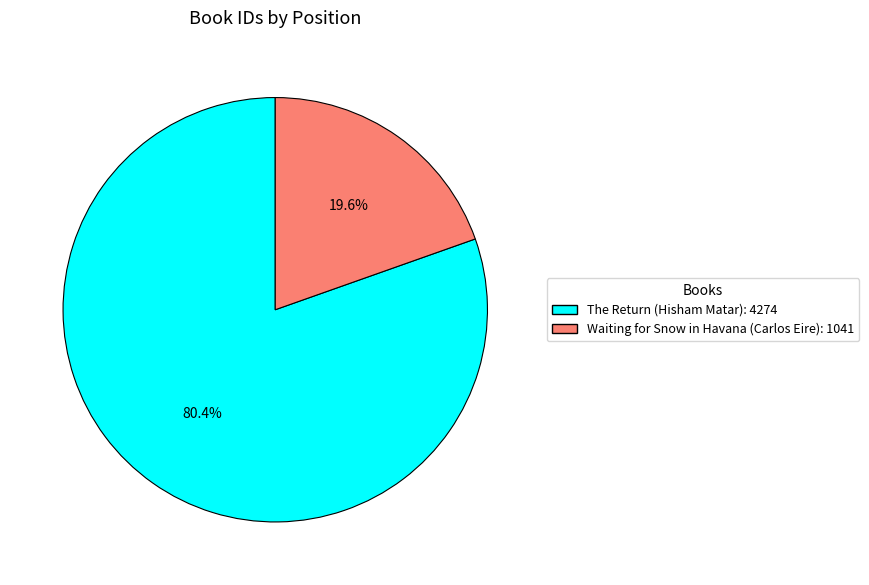

Which slice represents more than half of the pie?

The Return (Hisham Matar)